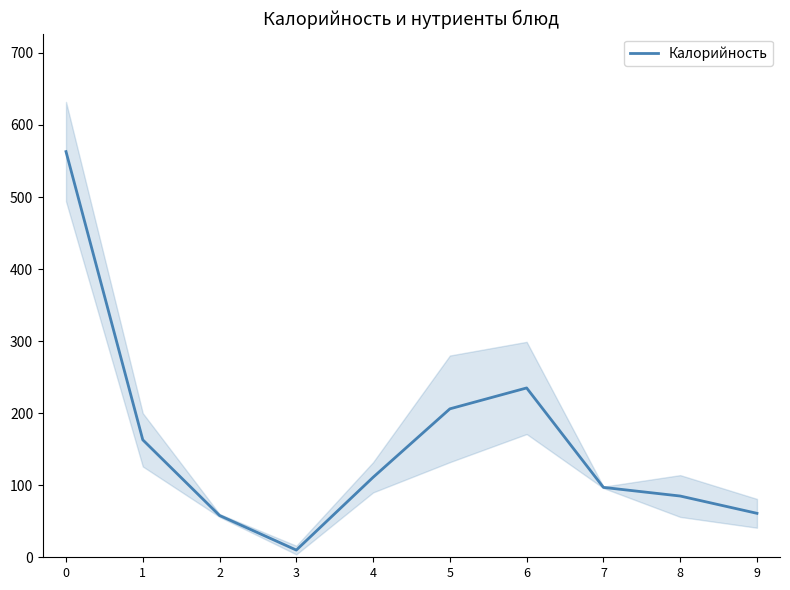

Reading right to left, what are all the values shown in this chart?

9=61	8=85	7=97	6=235	5=206	4=111	3=10	2=58	1=163	0=563